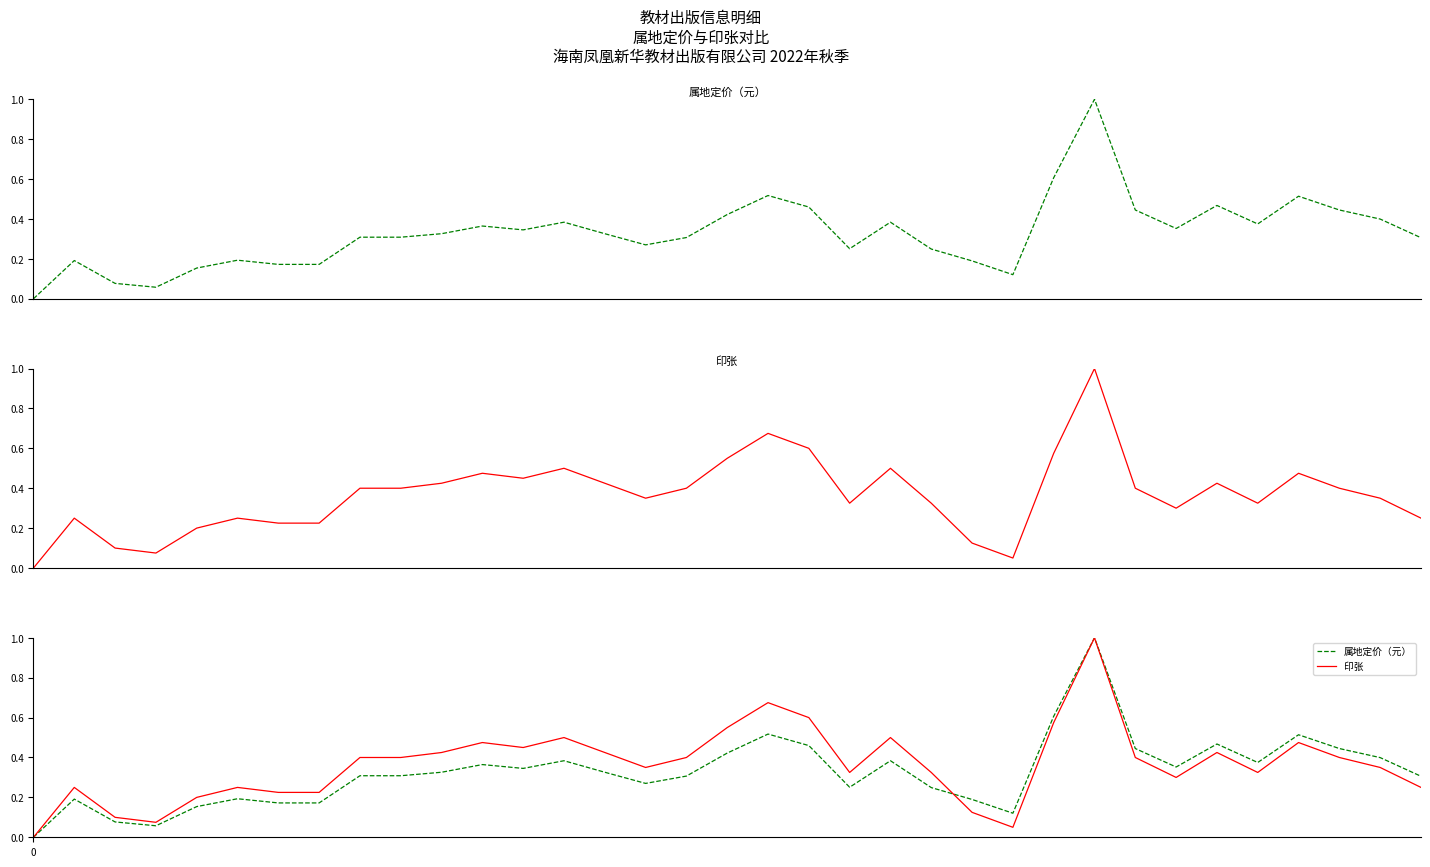

How many lines are shown in the chart?

2